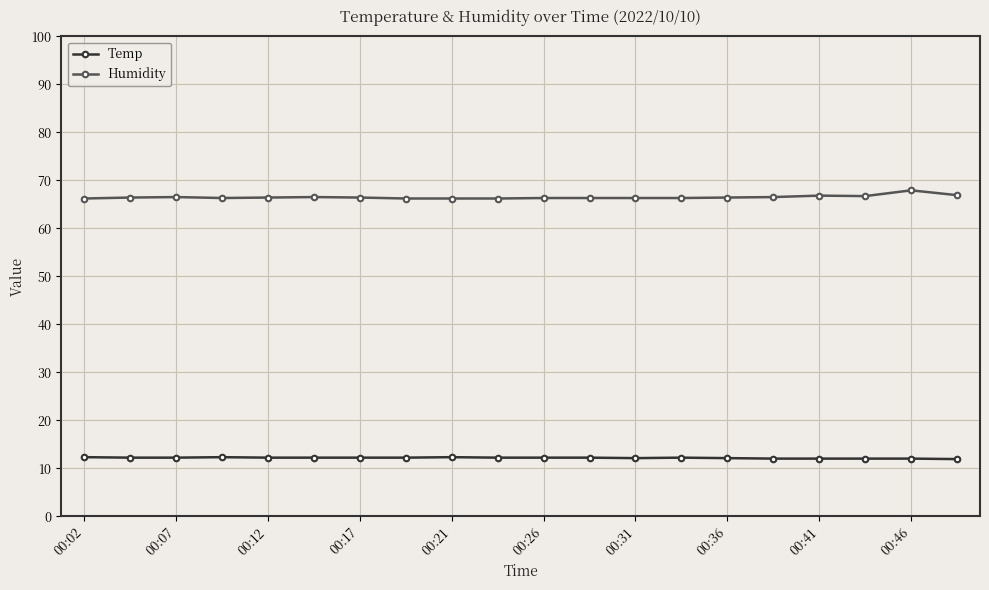

What are all the series names shown in the legend?

Temp, Humidity